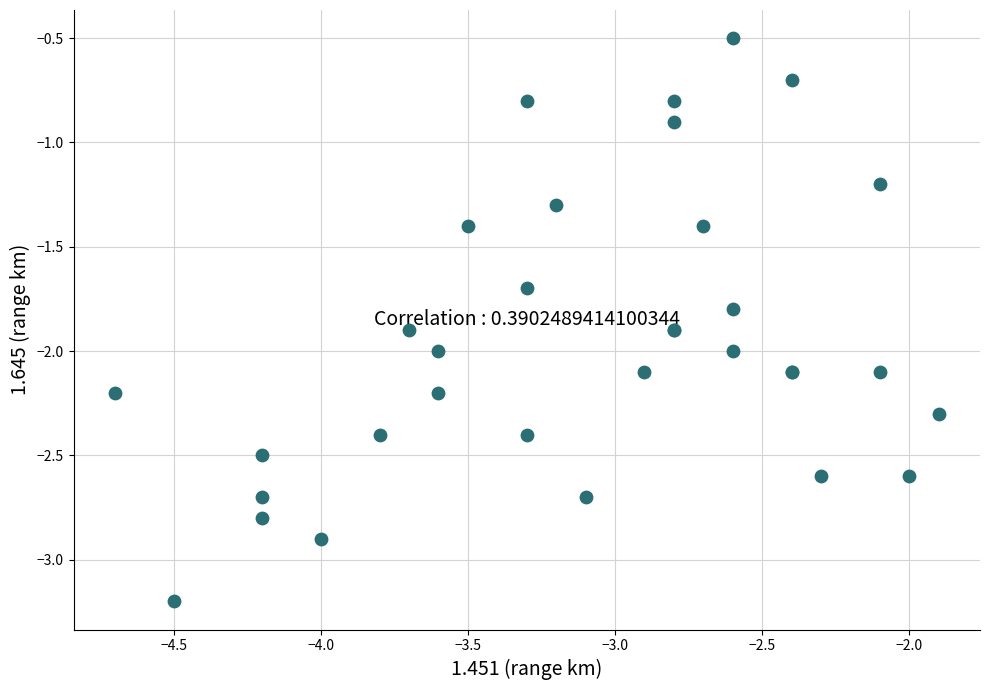

What Y value in the scatter plot is closest to -1?

-0.9